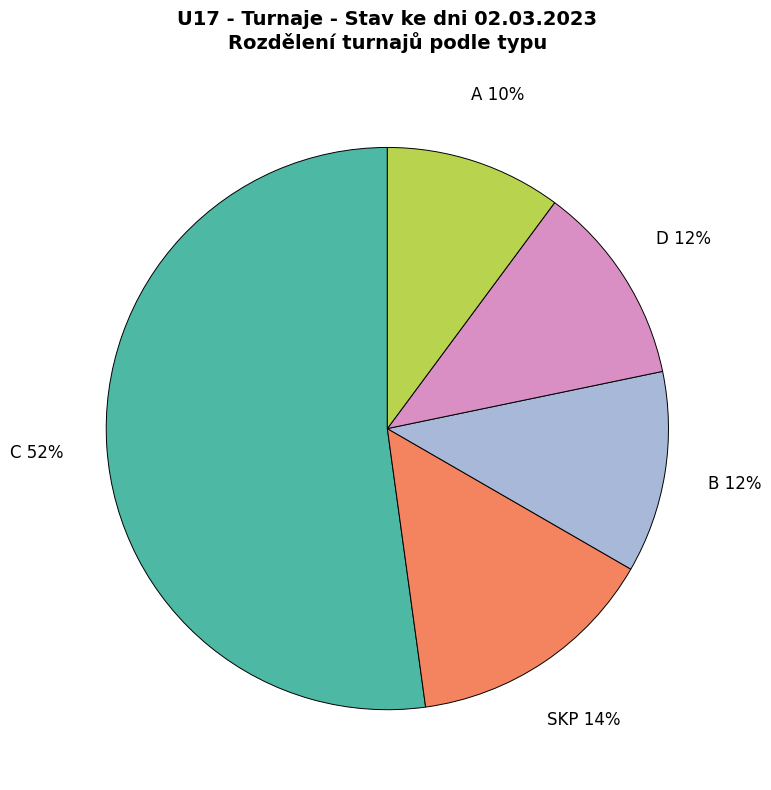

What is the largest slice in the pie chart?

C